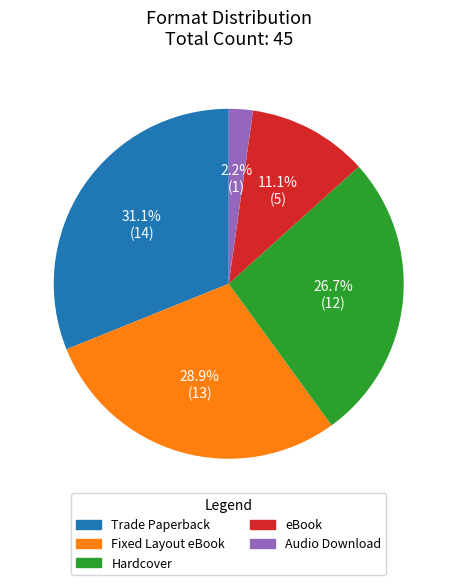

To the nearest percent, what is the combined percentage of Trade Paperback and Fixed Layout eBook?

60%